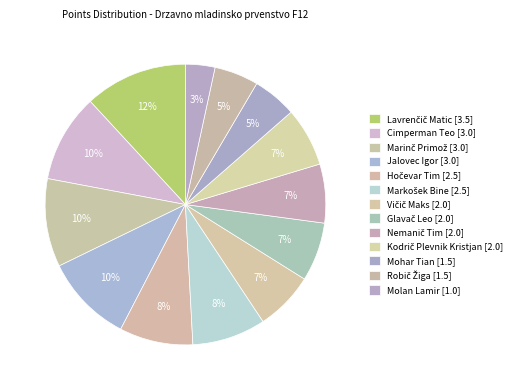

How many segments does this pie chart have?

13